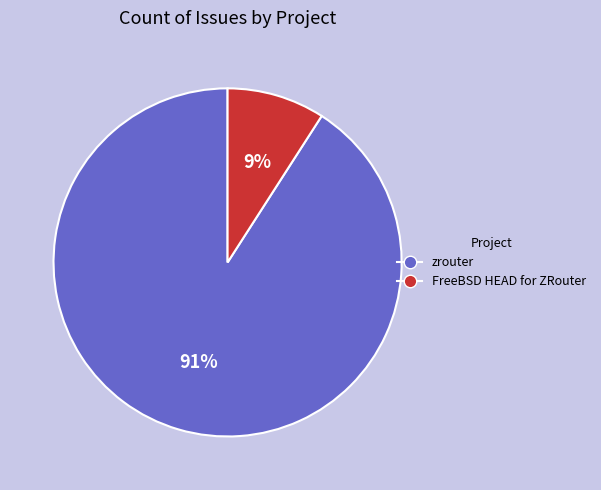

Count the number of slices in the pie.

2